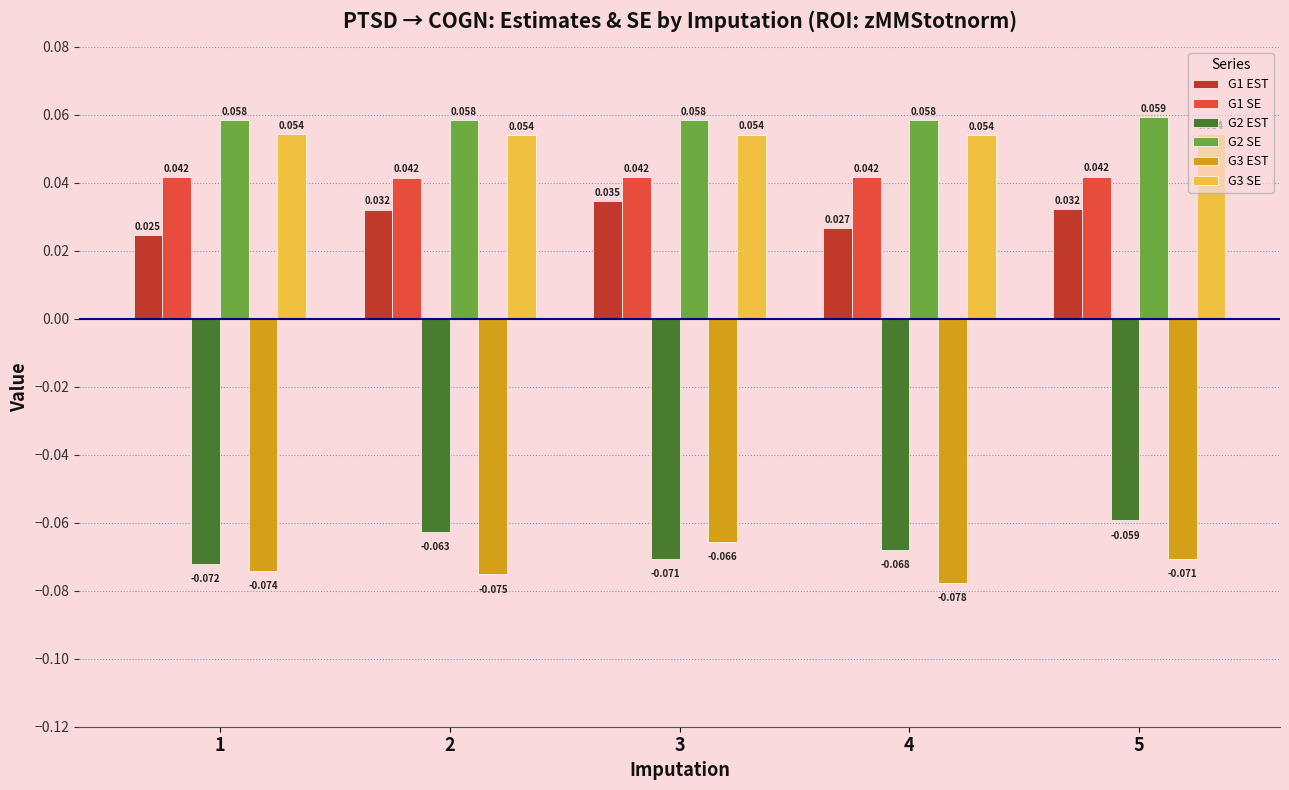

Is the value of G1 SE at 5 greater than the value of G2 EST at 3?

Yes